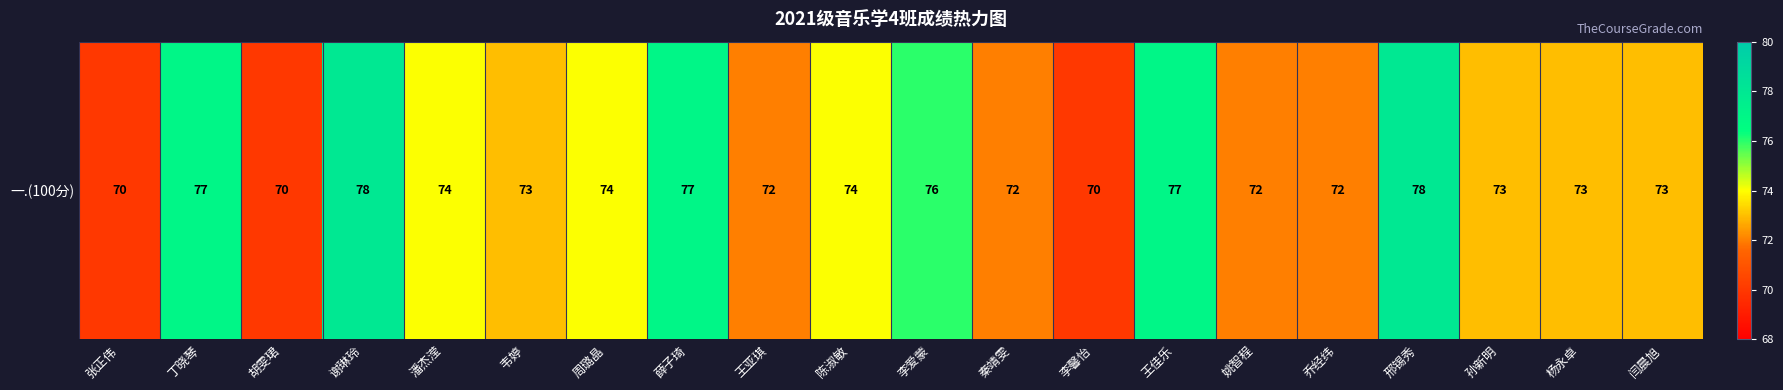

How many values exceed 73?

9